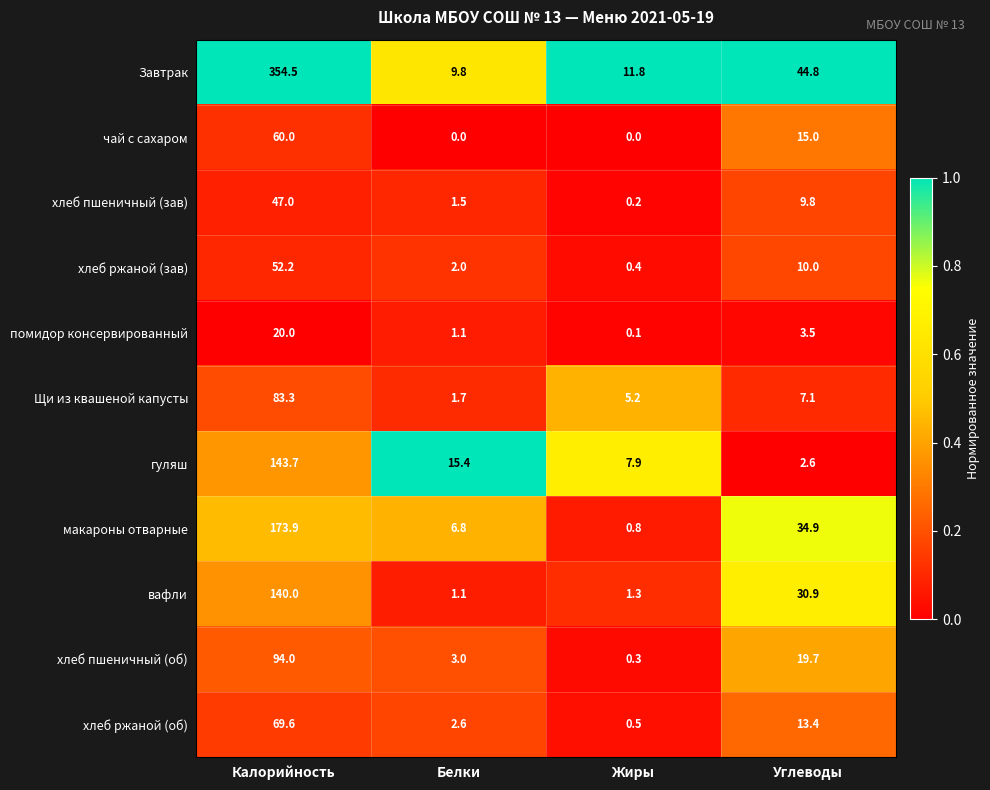

Where does the хлеб пшеничный (зав) series first go above 9?

Калорийность